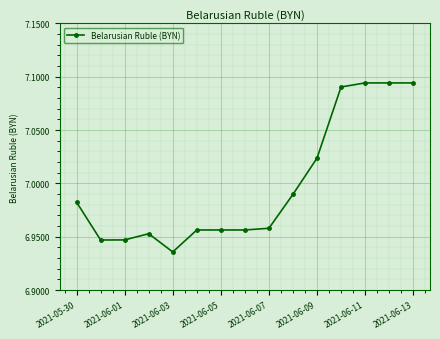

What is the difference between the maximum and second lowest values?

0.1